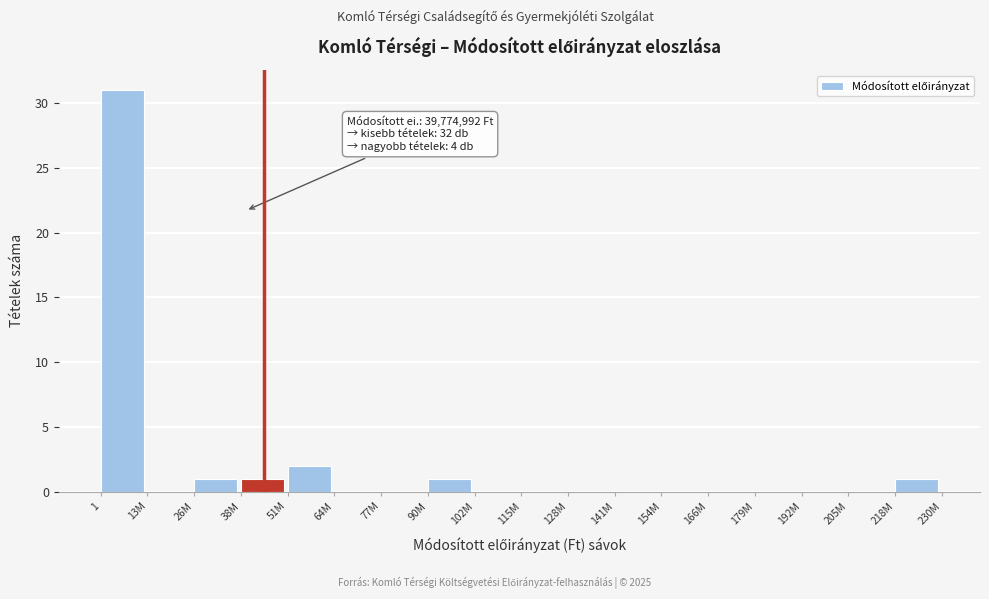

Reading right to left, what are all the values shown in this chart?

218M=1	205M=0	192M=0	179M=0	166M=0	154M=0	141M=0	128M=0	115M=0	102M=0	90M=1	77M=0	64M=0	51M=2	38M=1	26M=1	13M=0	1=31